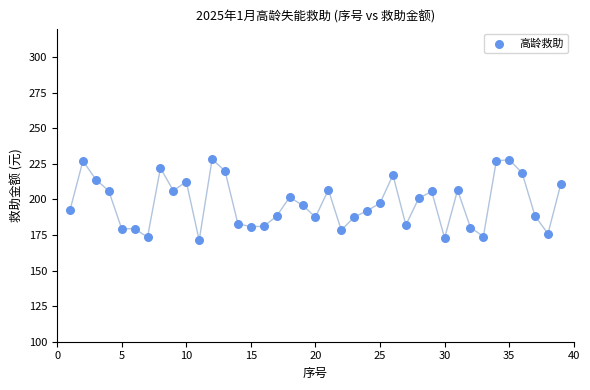

What is the range of Y values (max minus min)?

57.0